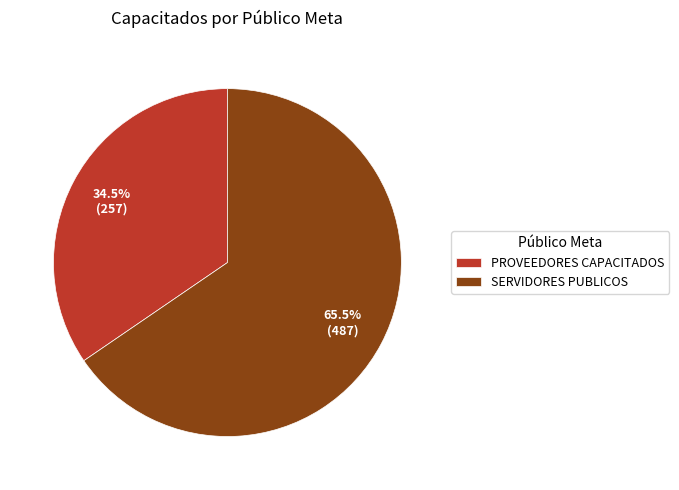

Approximately how many times larger is the value at SERVIDORES PUBLICOS compared to PROVEEDORES CAPACITADOS?

1.9